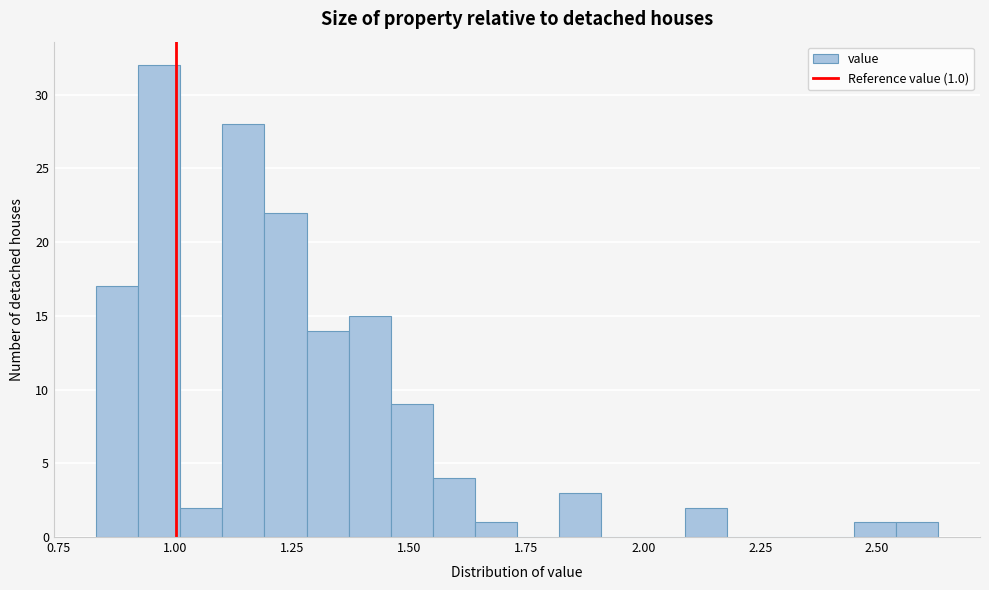

Read against the x-axis, roughly where is the centre of the tallest bar?

0.95